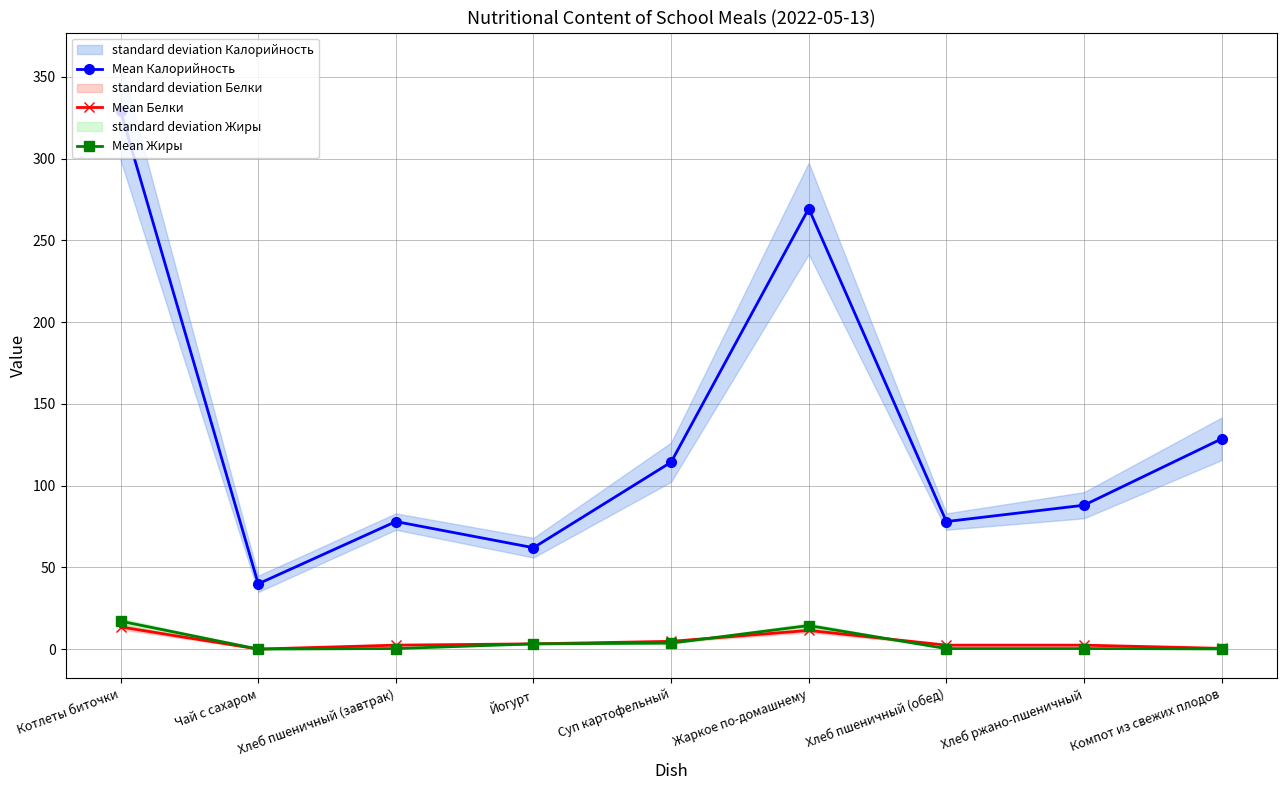

At how many categories does at least one series exceed 111?

4